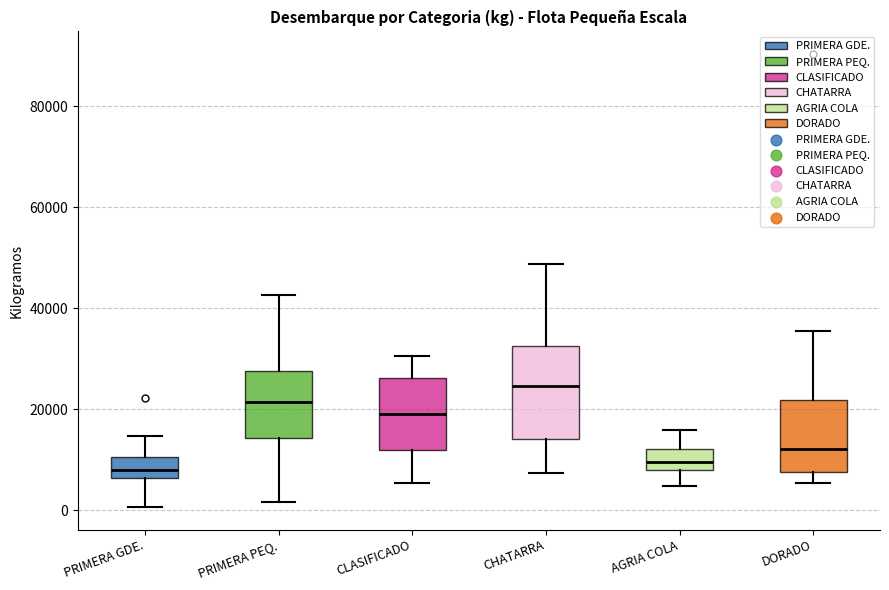

Reading left to right, transcribe this box plot: for each box, give where its median line is, the range the box spans, and where its two whiskers end, as read against the y-axis. The values are not printed on the chart, so give them approximately, as read against the axis.

PRIMERA GDE.: median 8000, box 6000 to 10000, whiskers 0 to 14000
PRIMERA PEQ.: median 22000, box 14000 to 28000, whiskers 2000 to 42000
CLASIFICADO: median 20000, box 12000 to 26000, whiskers 6000 to 30000
CHATARRA: median 24000, box 14000 to 32000, whiskers 8000 to 48000
AGRIA COLA: median 10000, box 8000 to 12000, whiskers 4000 to 16000
DORADO: median 12000, box 8000 to 22000, whiskers 6000 to 36000